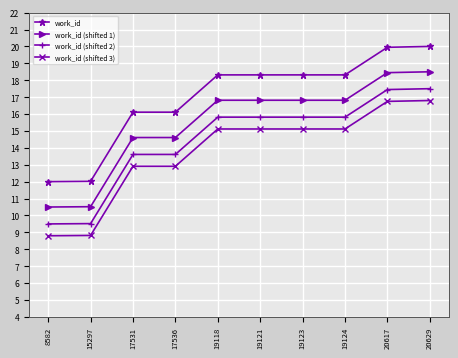

True or false: work_id and work_id (shifted 2) intersect in this chart.

False